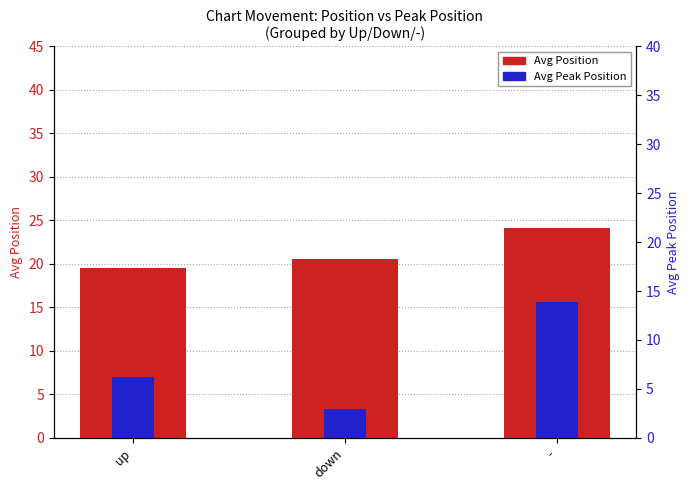

True or false: Avg Position has a value of 20.5 at down.

True